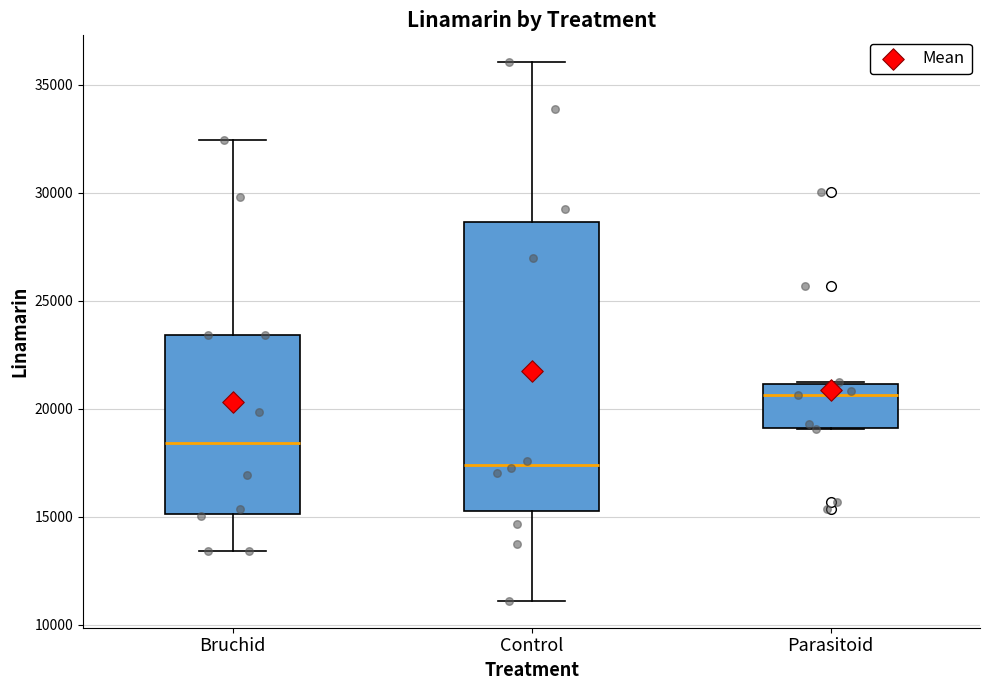

Where does the median line of the box for Bruchid sit on the y-axis? The values are not printed on the chart, so give them approximately, as read against the axis.

18500